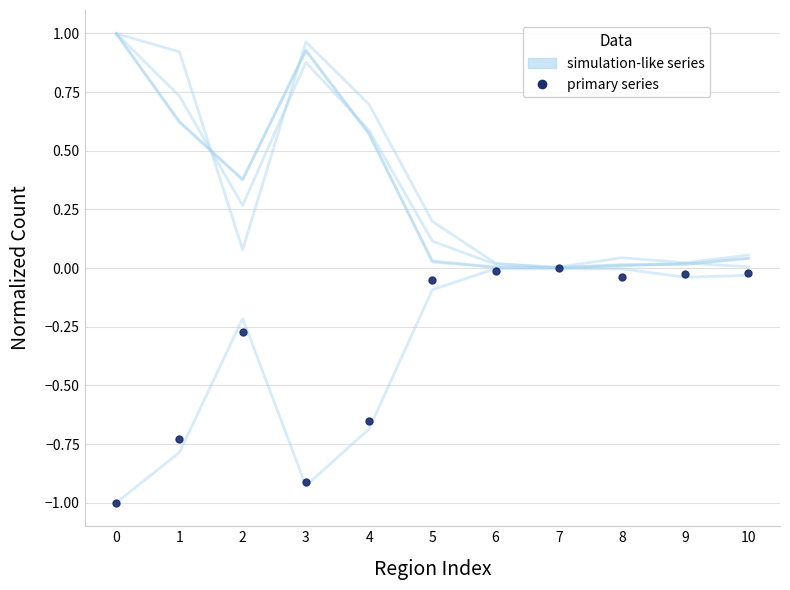

Reading left to right, transcribe all the data shown in this chart.

Effectif du mois (col_1): 0=1.0	1=0.6	2=0.4	3=0.9	4=0.6	5=0.0	6=0.0	7=0.0	8=0.0	9=0.0	10=0.0
Départ autre canton (col_17): 0=-1.0	1=-0.7	2=-0.3	3=-0.9	4=-0.6	5=-0.1	6=-0.0	7=0.0	8=-0.0	9=-0.0	10=-0.0